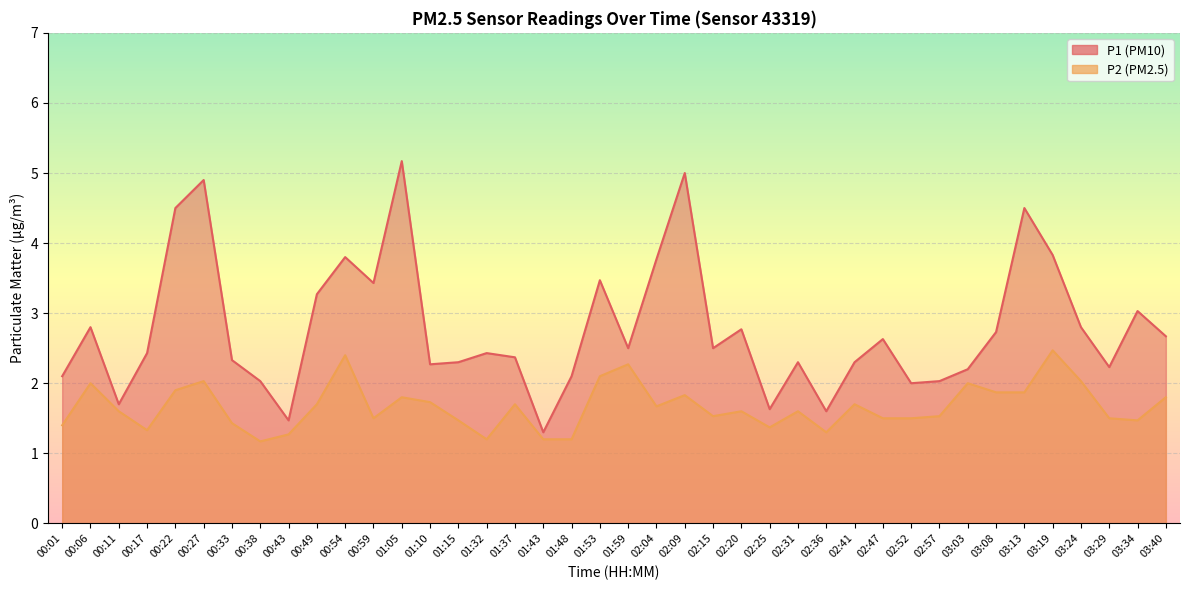

Is it true that P2 equals 0.7 at 01:15?

False